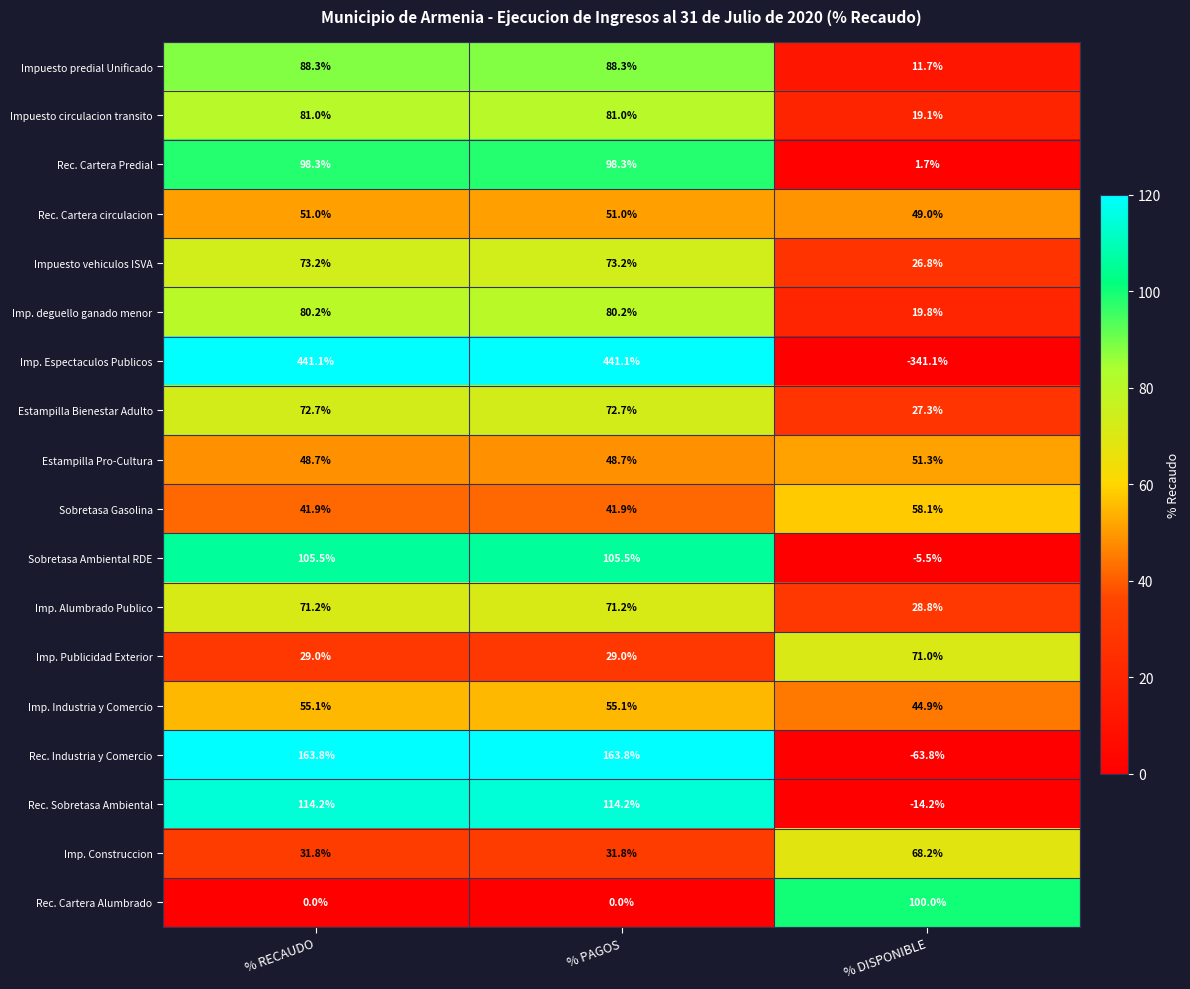

Rank the series at % DISPONIBLE from lowest to highest value.

Imp. Espectaculos Publicos, Rec. Industria y Comercio, Rec. Sobretasa Ambiental, Sobretasa Ambiental RDE, Rec. Cartera Predial, Impuesto predial Unificado, Impuesto circulacion transito, Imp. deguello ganado menor, Impuesto vehiculos ISVA, Estampilla Bienestar Adulto, Imp. Alumbrado Publico, Imp. Industria y Comercio, Rec. Cartera circulacion, Estampilla Pro-Cultura, Sobretasa Gasolina, Imp. Construccion, Imp. Publicidad Exterior, Rec. Cartera Alumbrado